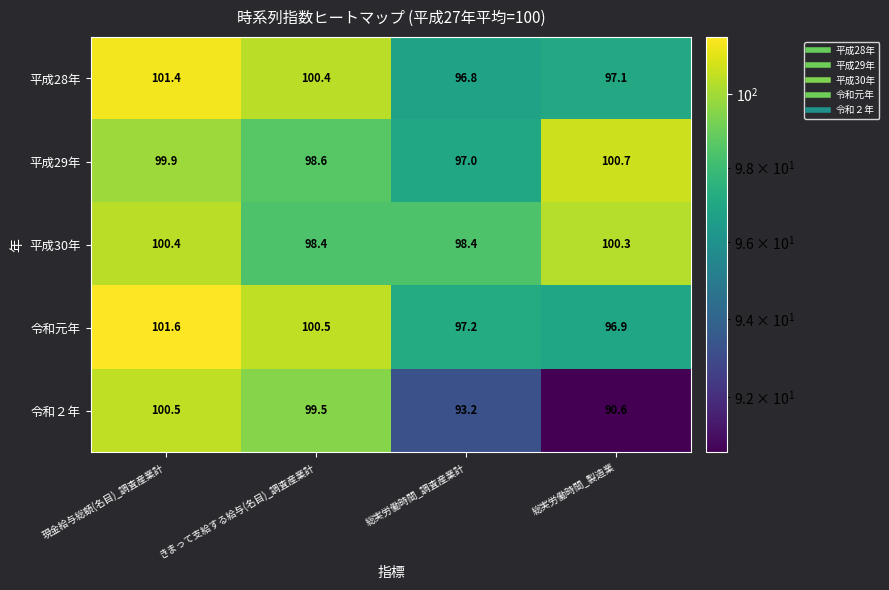

At which label does 令和２年 first exceed 99?

現金給与総額(名目)_調査産業計